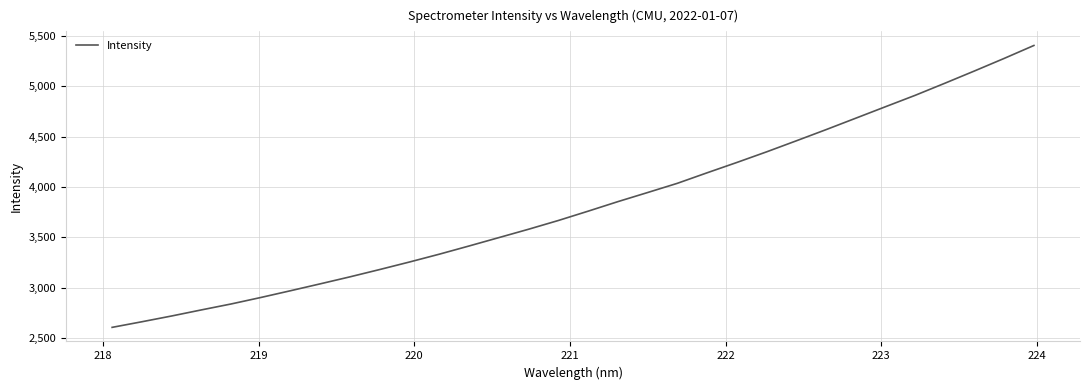

What is the maximum value shown in the chart?

5403.2